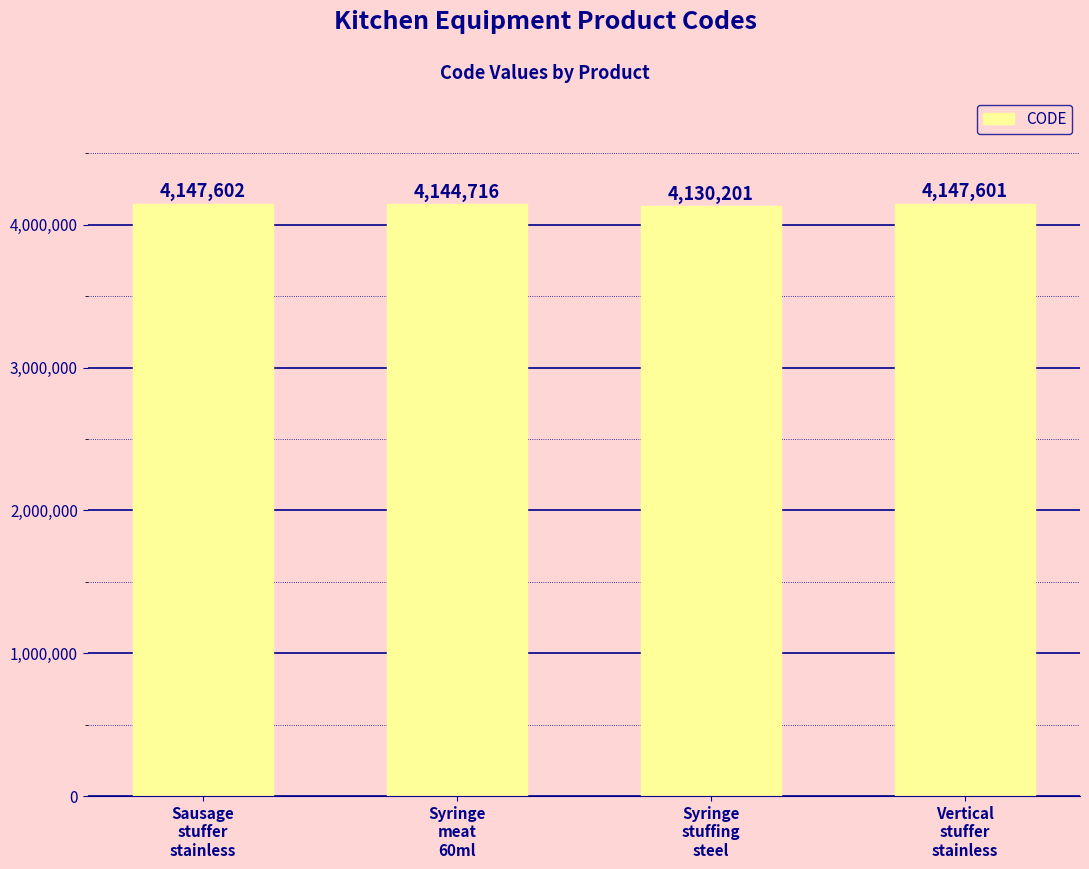

What is the label of the 3rd bar from the right?

Syringe
meat
60ml